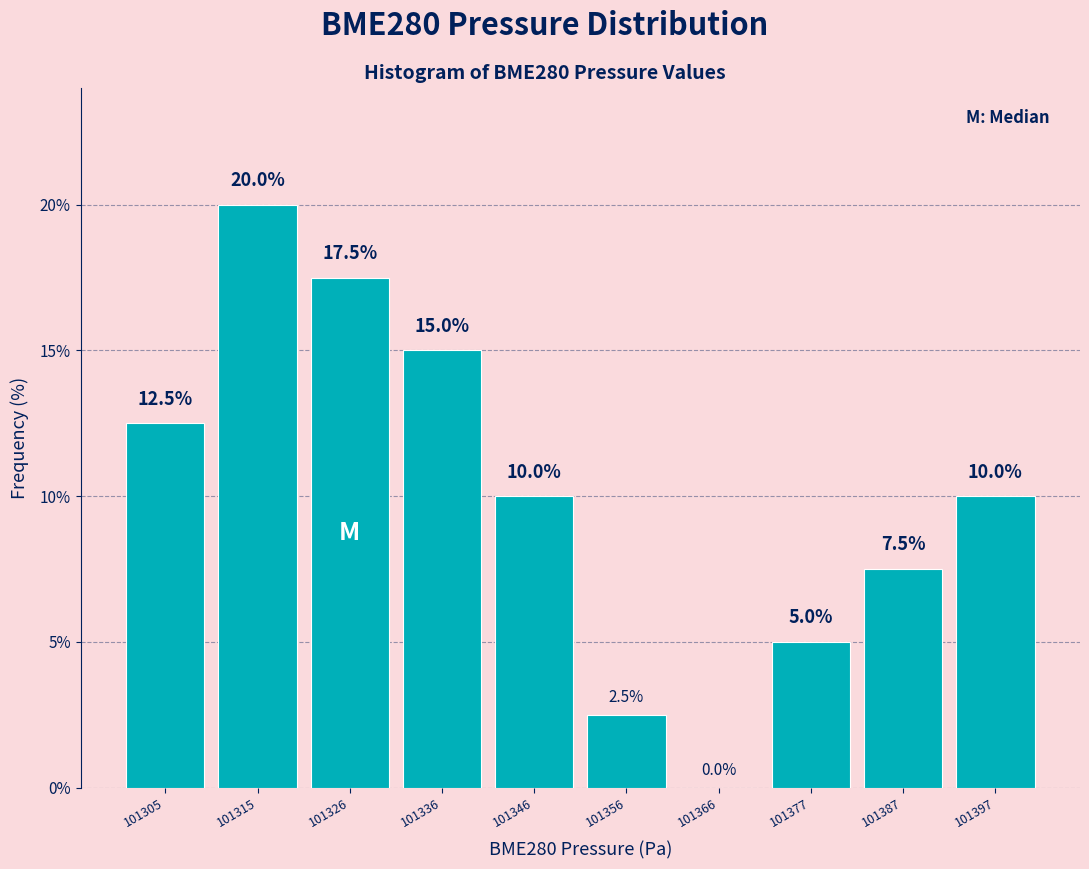

Reading left to right, list every bar in this chart as the range it spans on the x-axis followed by its height. The bar edges are not printed on the chart, so give them approximately, as read against the axis.

101300 to 101310: 12.5
101310 to 101320: 20.0
101320 to 101330: 17.5
101330 to 101340: 15.0
101340 to 101352: 10.0
101352 to 101362: 2.5
101362 to 101372: 0.0
101372 to 101382: 5.0
101382 to 101392: 7.5
101392 to 101402: 10.0